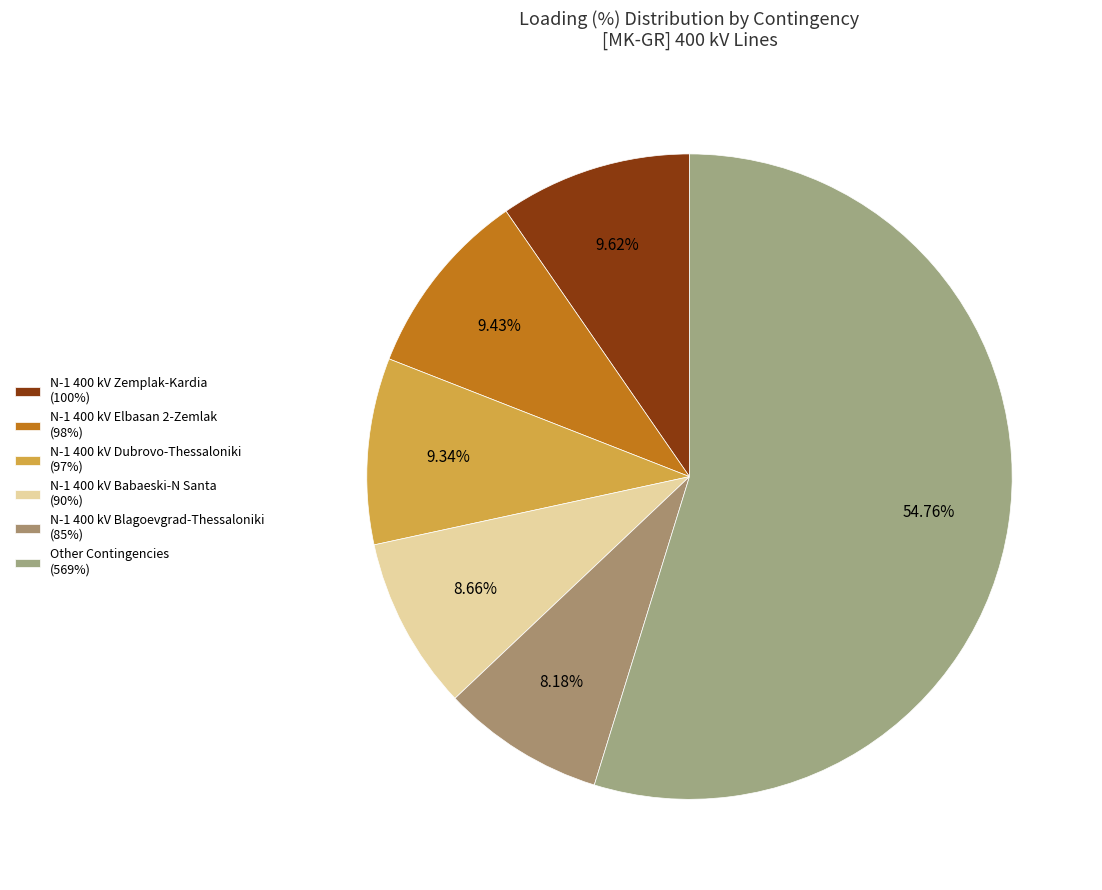

Is there a majority slice in this chart?

Yes